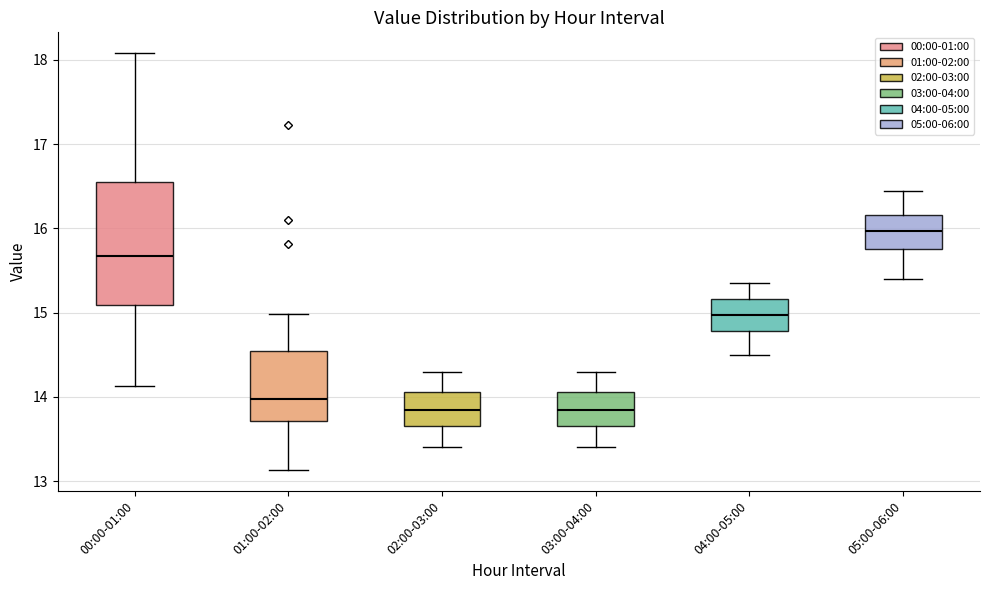

Reading left to right, transcribe this box plot: for each box, give where its median line is, the range the box spans, and where its two whiskers end, as read against the y-axis. The values are not printed on the chart, so give them approximately, as read against the axis.

00:00-01:00: median 15.7, box 15.1 to 16.5, whiskers 14.1 to 18.1
01:00-02:00: median 14.0, box 13.7 to 14.5, whiskers 13.1 to 15.0
02:00-03:00: median 13.9, box 13.7 to 14.1, whiskers 13.4 to 14.3
03:00-04:00: median 13.9, box 13.7 to 14.1, whiskers 13.4 to 14.3
04:00-05:00: median 15.0, box 14.8 to 15.2, whiskers 14.5 to 15.4
05:00-06:00: median 16.0, box 15.8 to 16.2, whiskers 15.4 to 16.5